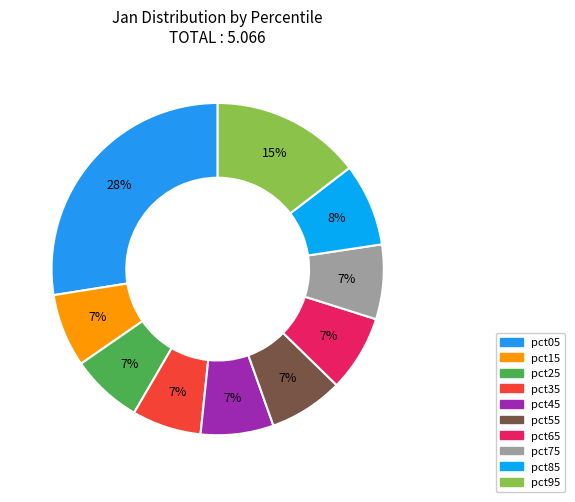

Do pct95 and pct85 together represent more than half of the pie?

No